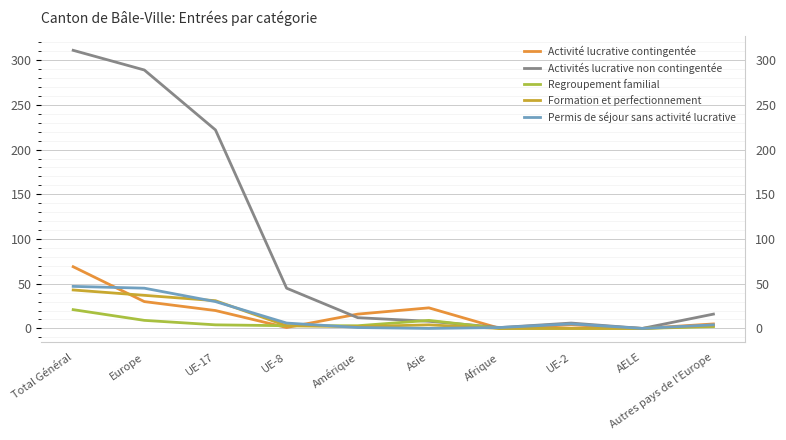

Is it true that Formation et perfectionnement equals 18 at UE-2?

False